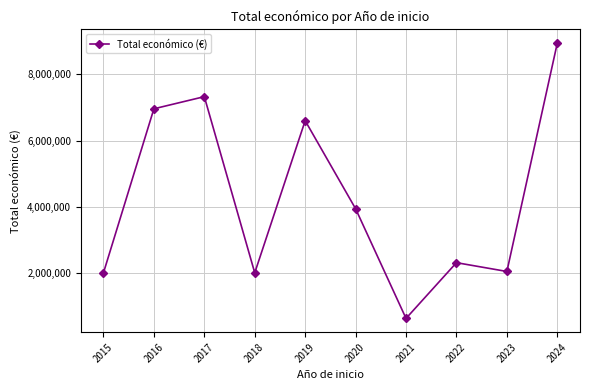

True or false: the data shows 3936543 at 2020.

True